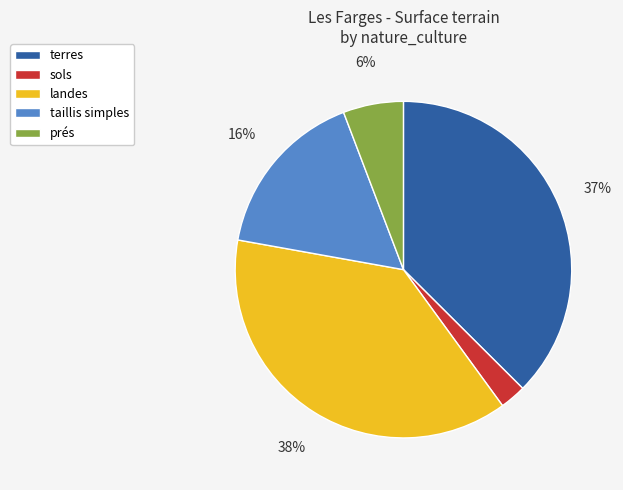

Is there any slice that represents more than half of the pie?

No